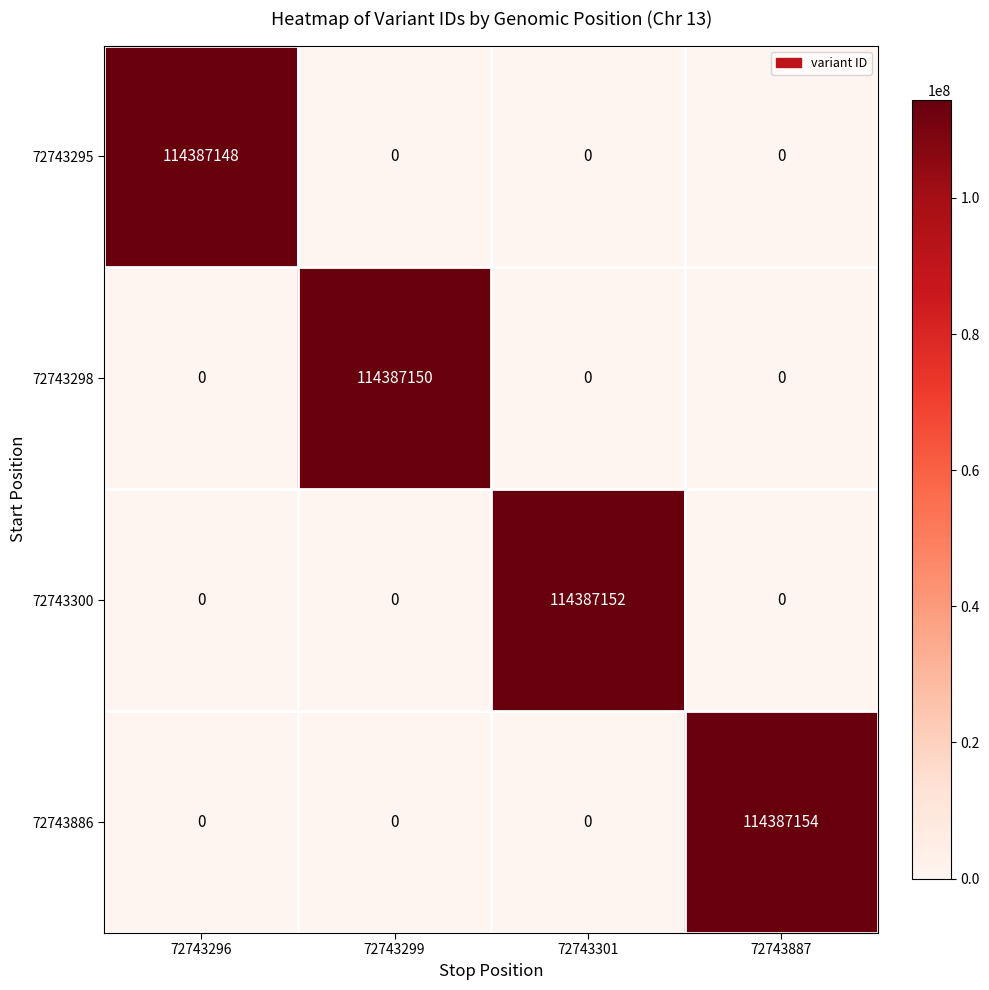

List the series in order of their peak value, highest first.

72743886, 72743300, 72743298, 72743295